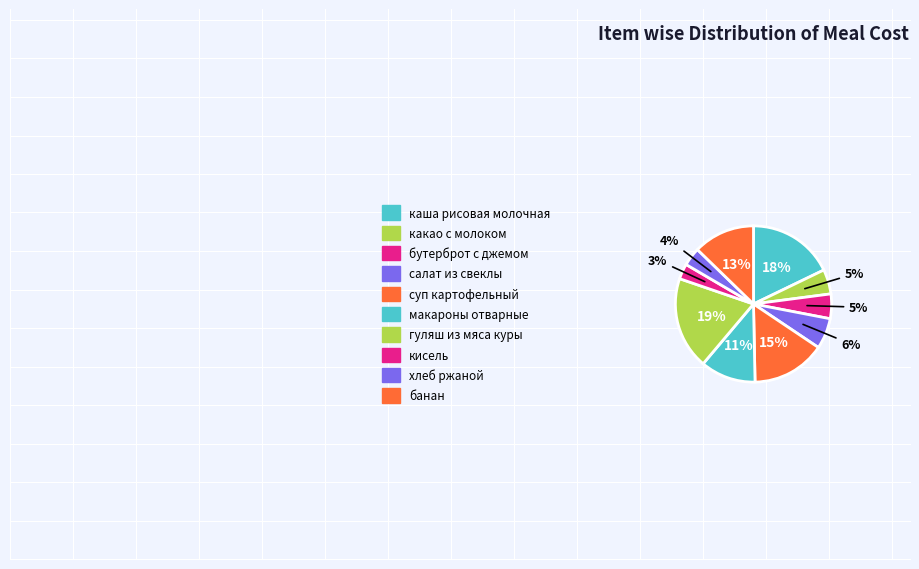

To the nearest percent, what is the combined percentage of суп картофельный and салат из свеклы?

22%